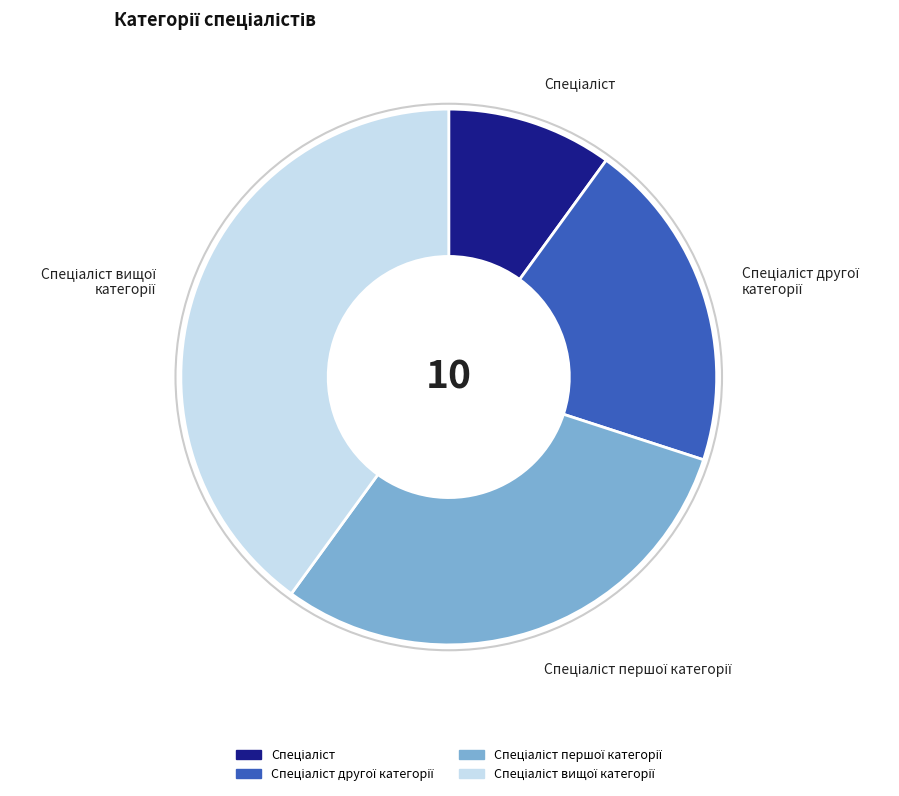

Is there a majority slice in this chart?

No